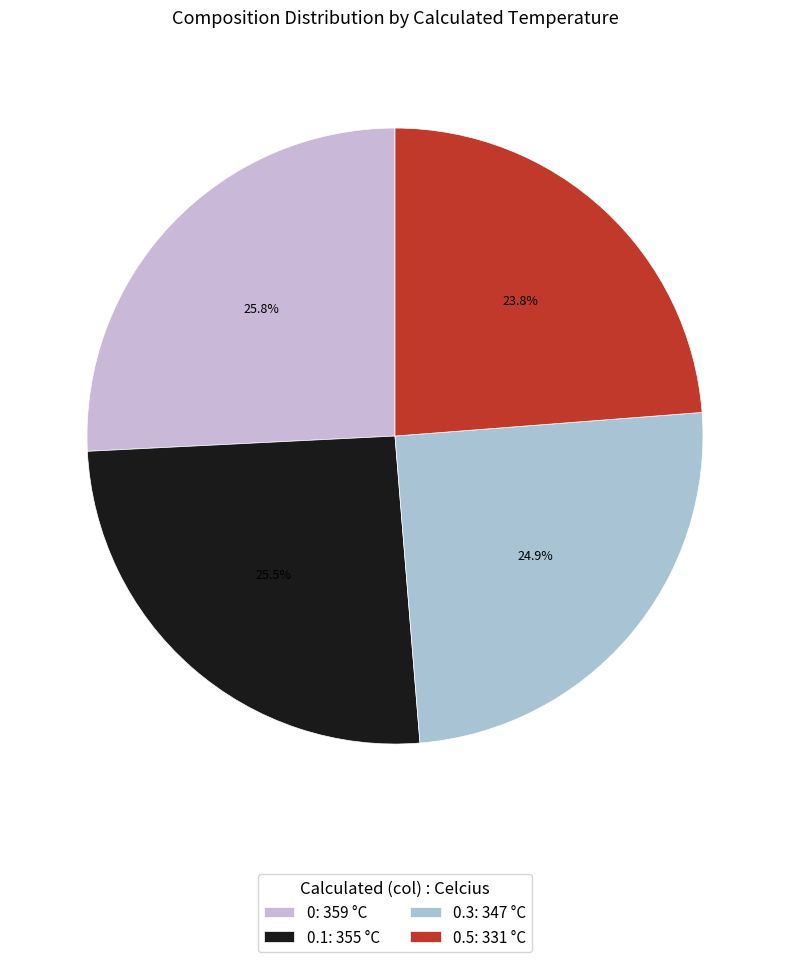

Count the number of slices in the pie.

4